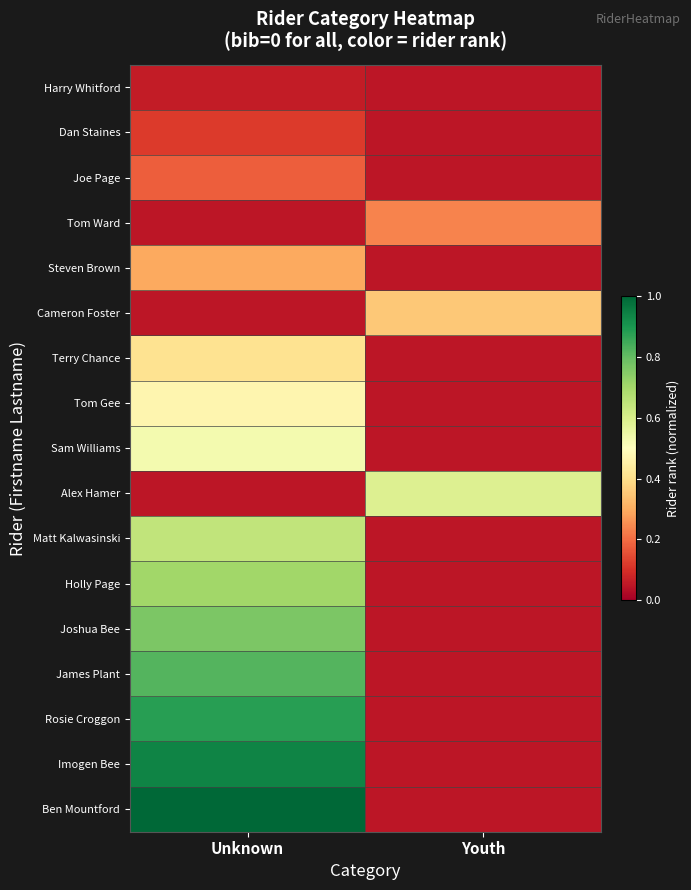

Rank the series at Unknown from lowest to highest value.

Tom Ward, Cameron Foster, Alex Hamer, Harry Whitford, Dan Staines, Joe Page, Steven Brown, Terry Chance, Tom Gee, Sam Williams, Matt Kalwasinski, Holly Page, Joshua Bee, James Plant, Rosie Croggon, Imogen Bee, Ben Mountford